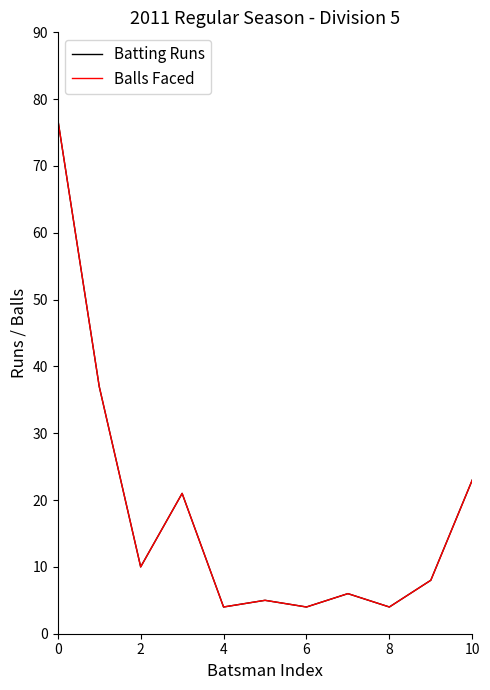

Does the chart have visible grid lines?

No